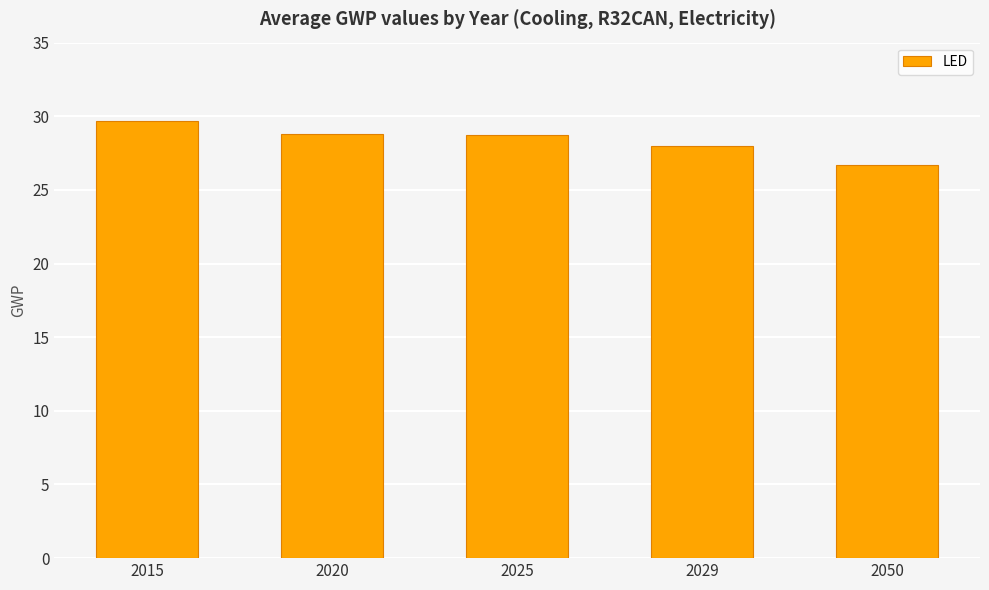

What is the difference between the second highest and second lowest values?

0.8